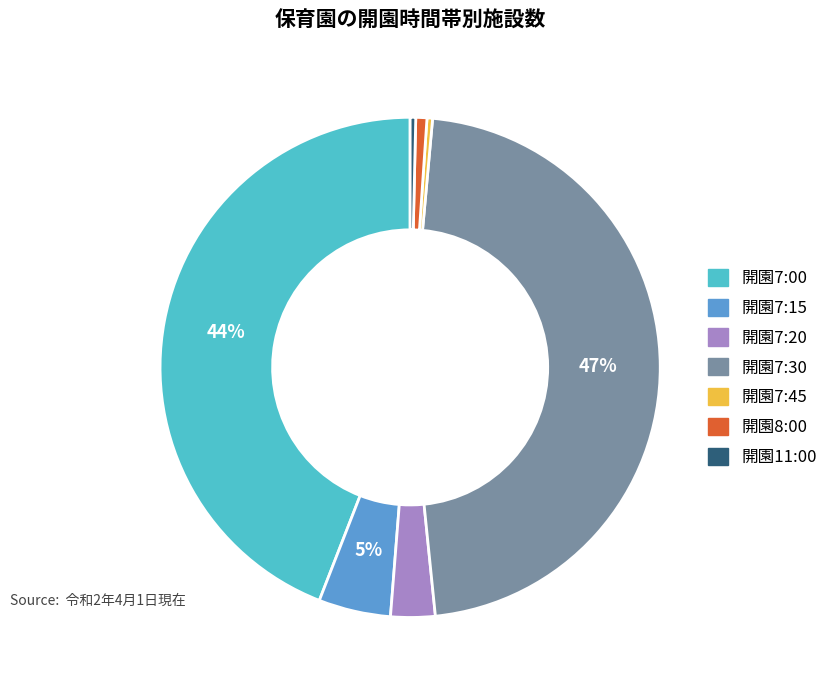

Which category has the biggest portion of the pie?

開園7:30